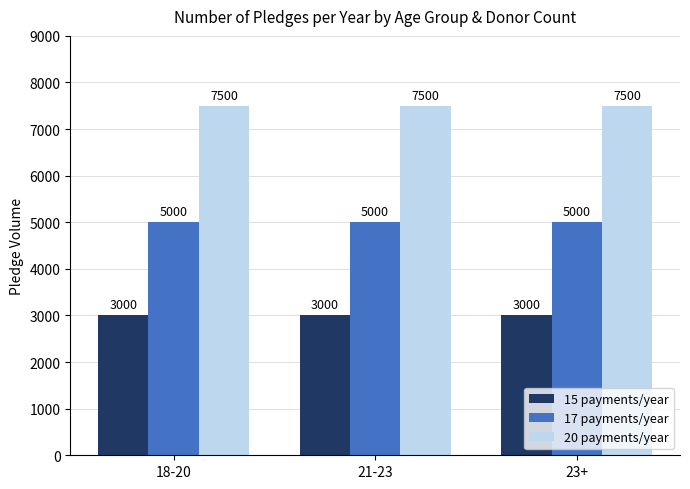

What is the value of the 15 payments/year bar at the 1st from the left?

3000